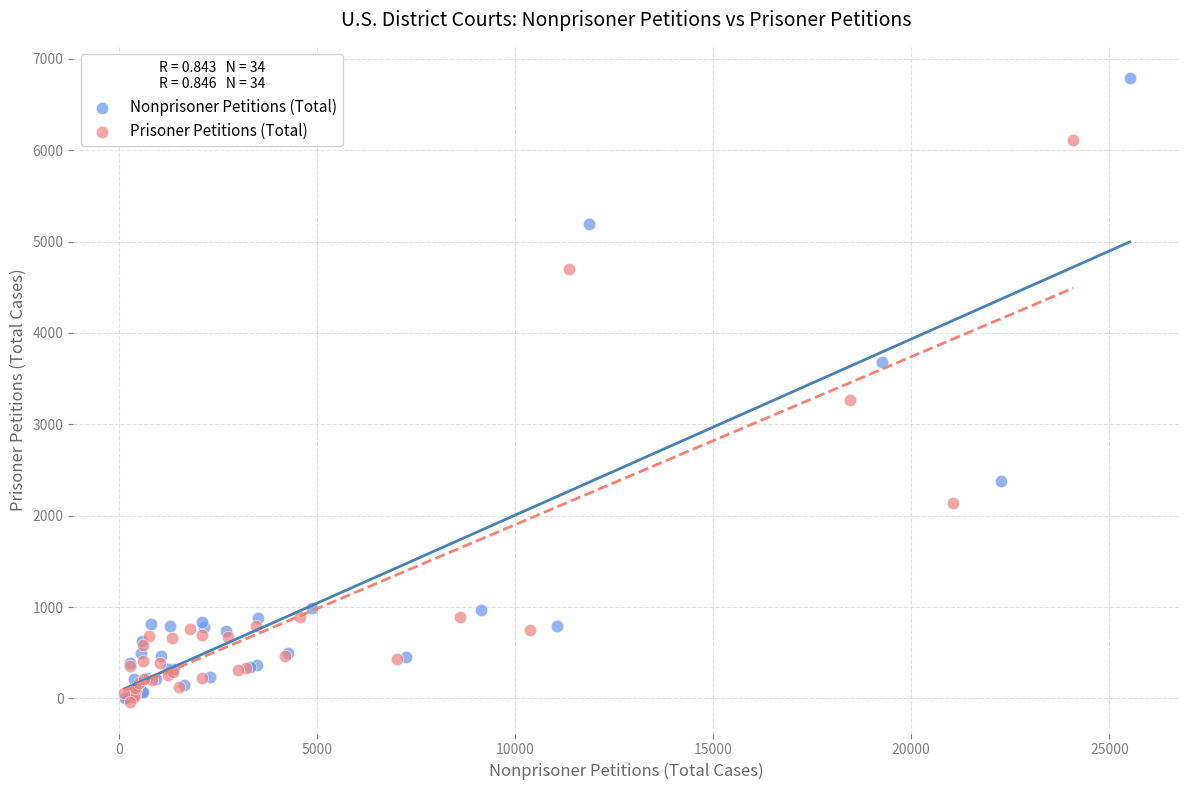

Which series reaches the maximum Y coordinate?

Nonprisoner Petitions (Total)